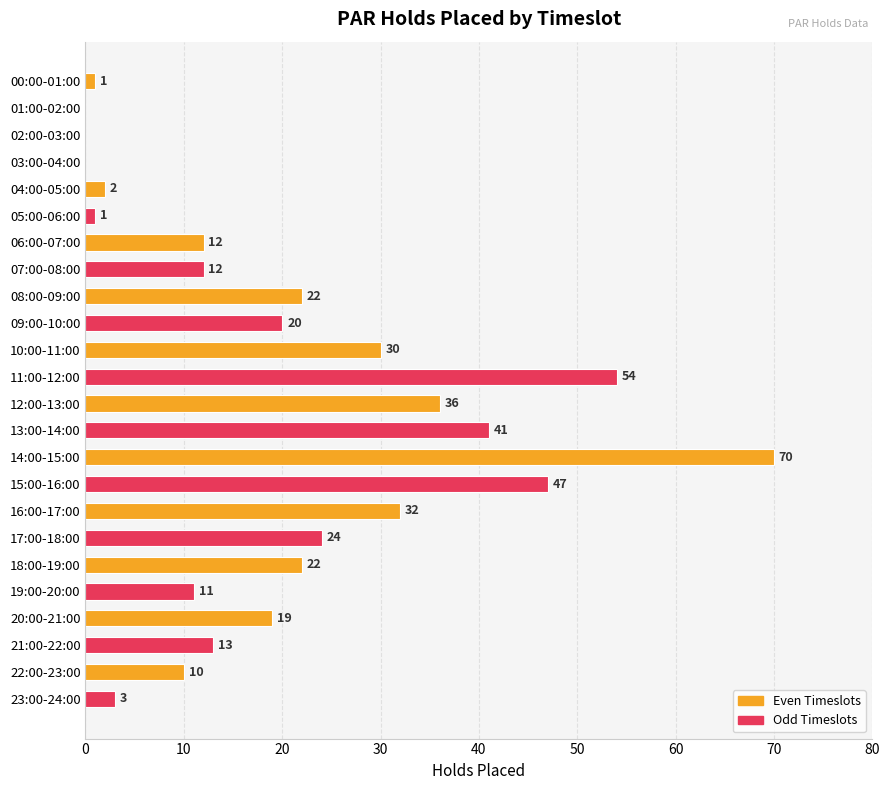

Between 05:00-06:00 and 16:00-17:00, which is larger?

16:00-17:00